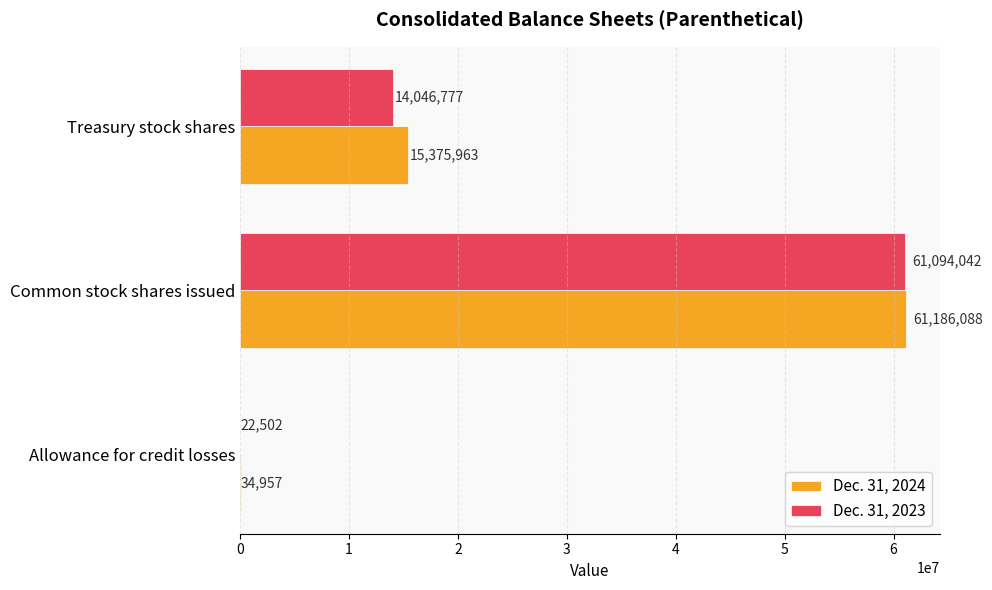

At which category is the sum across all series the highest?

Common stock shares issued